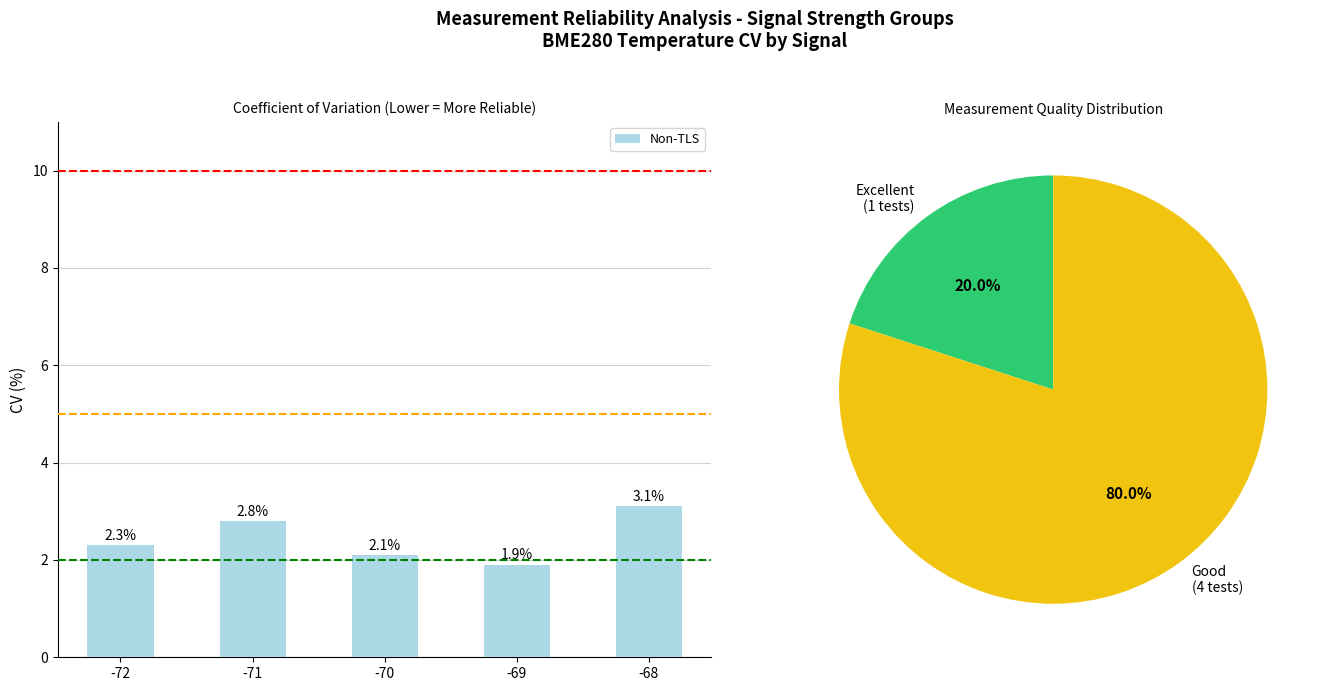

Reading right to left, extract all data points from this chart.

3.1	1.9	2.1	2.8	2.3